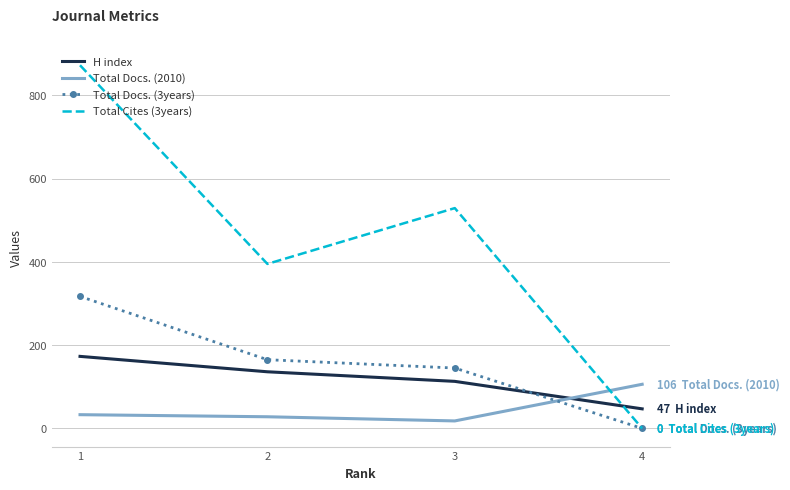

Reading left to right, transcribe all the data shown in this chart.

H index: 173	136	113	47
Total Docs. (2010): 33	28	18	106
Total Docs. (3years): 317	165	145	0
Total Cites (3years): 872	395	529	0